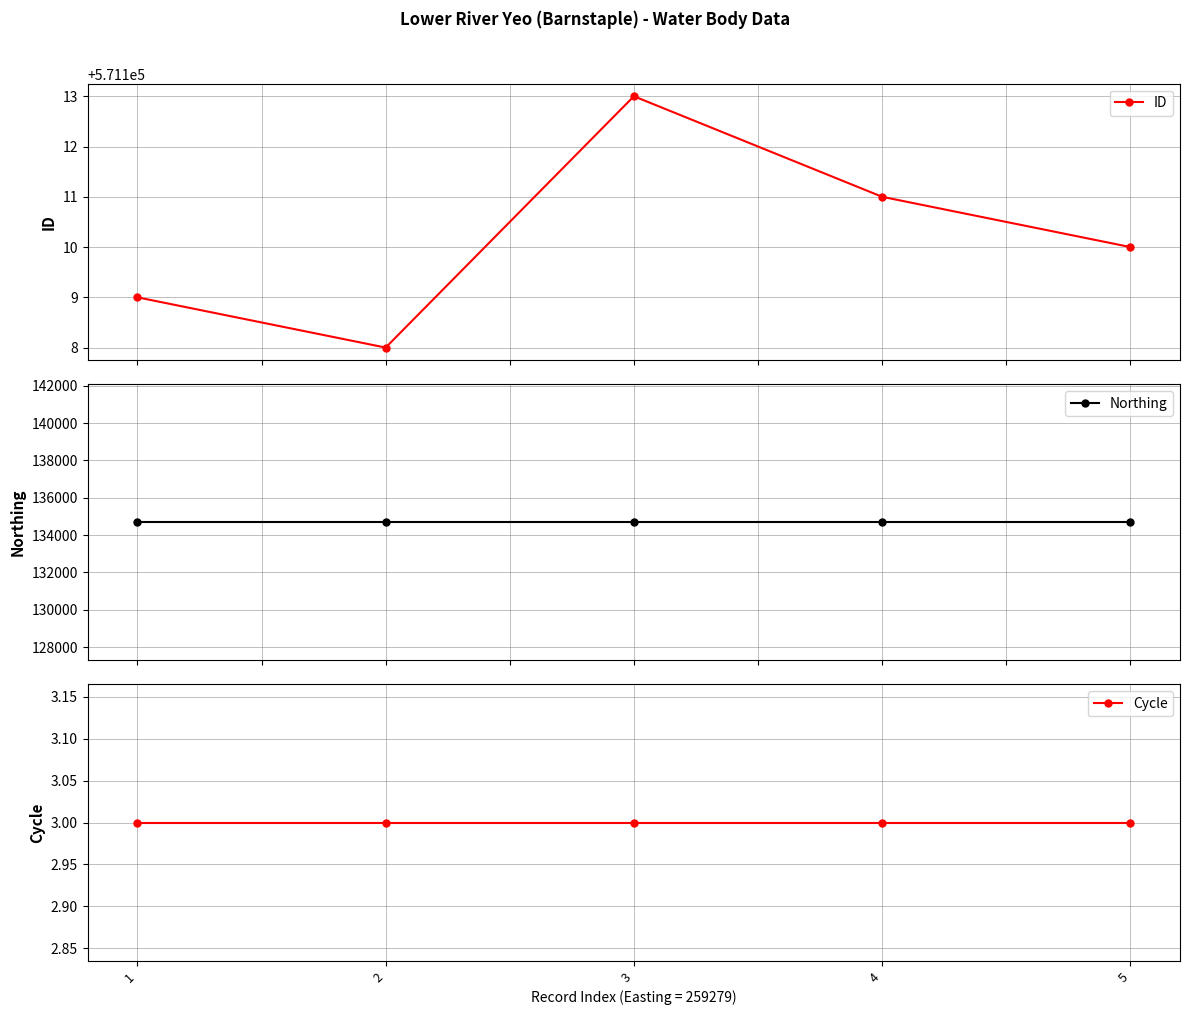

True or false: Northing and Cycle cross at least once.

False